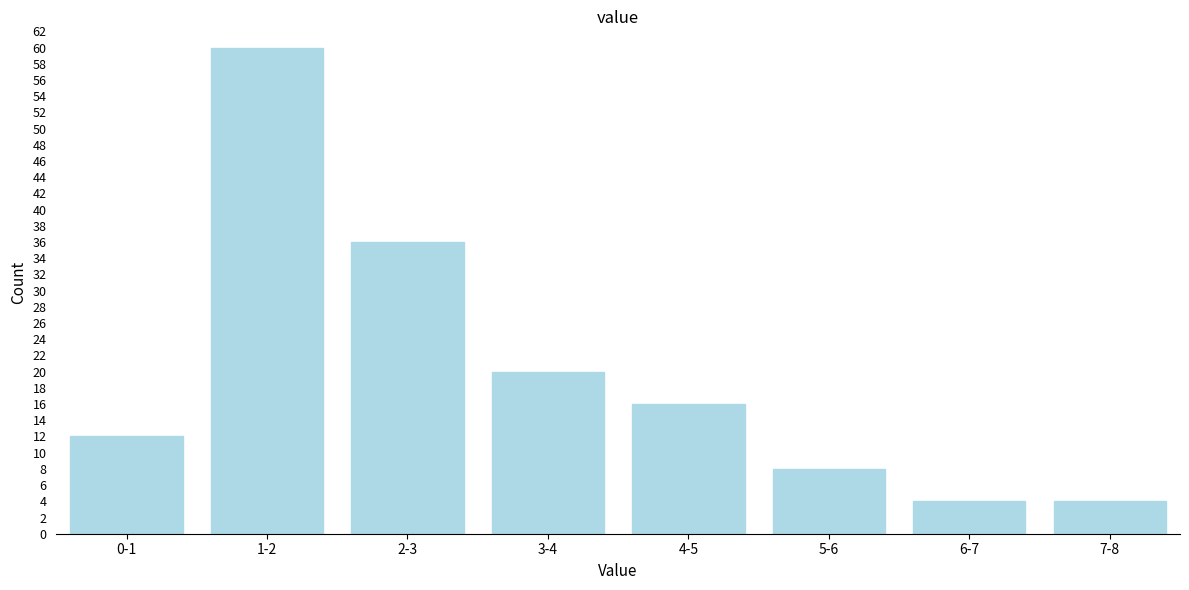

Reading left to right, list all the values displayed in this chart.

0-1=12	1-2=60	2-3=36	3-4=20	4-5=16	5-6=8	6-7=4	7-8=4